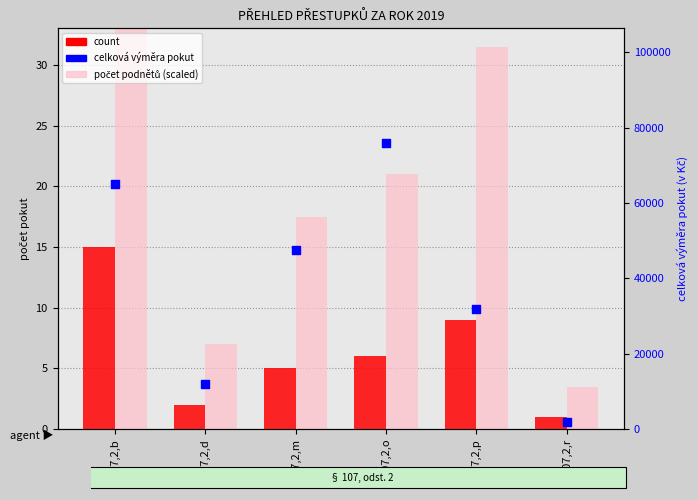

At how many categories does at least one series exceed 72382?

1